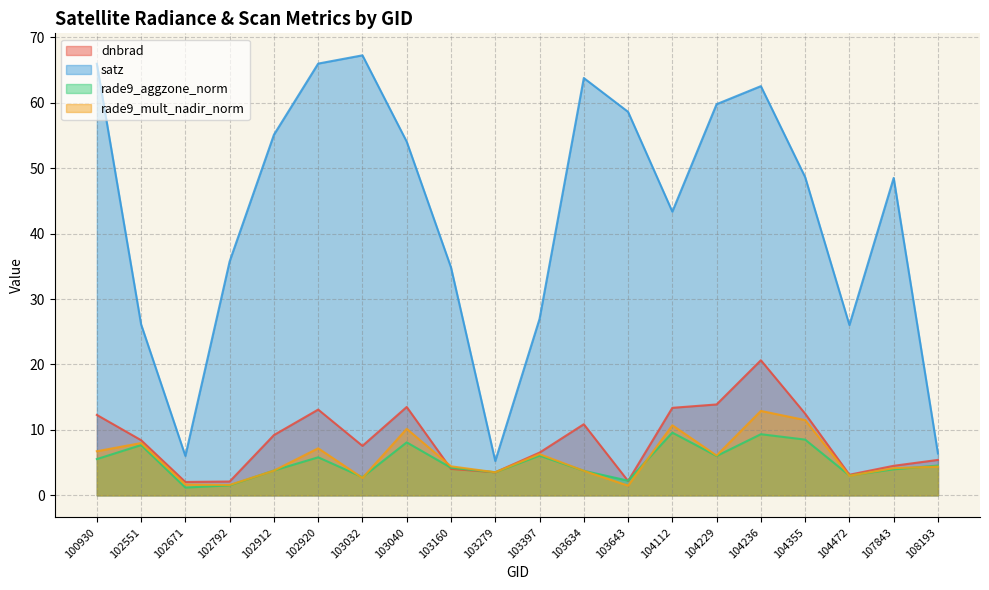

Does the chart display data point markers on the line(s)?

No